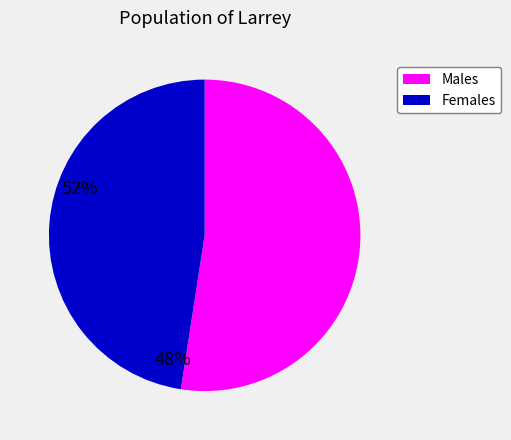

Does any single category account for the majority?

Yes